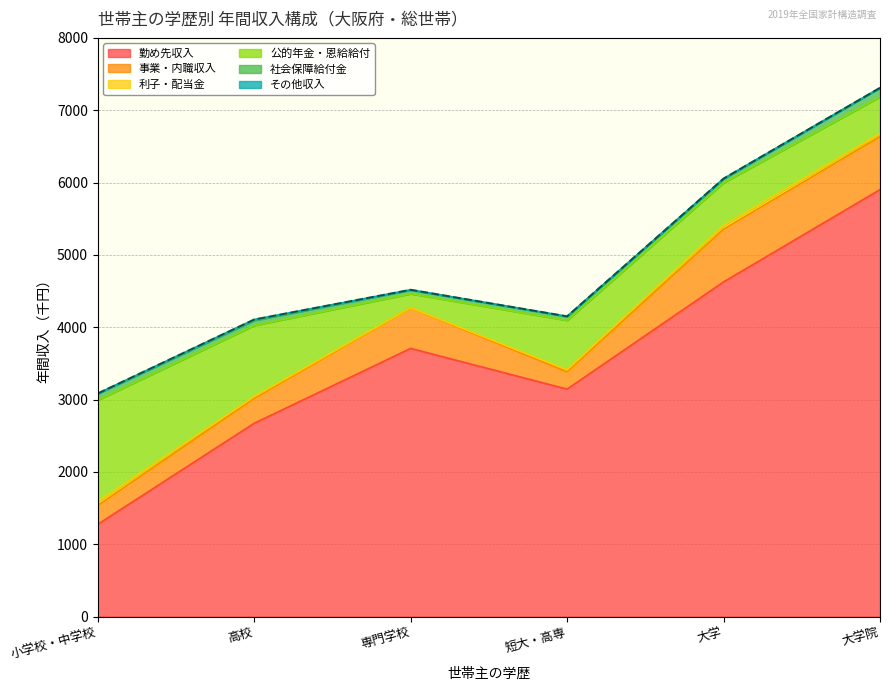

Which series has the largest total across all categories?

勤め先収入